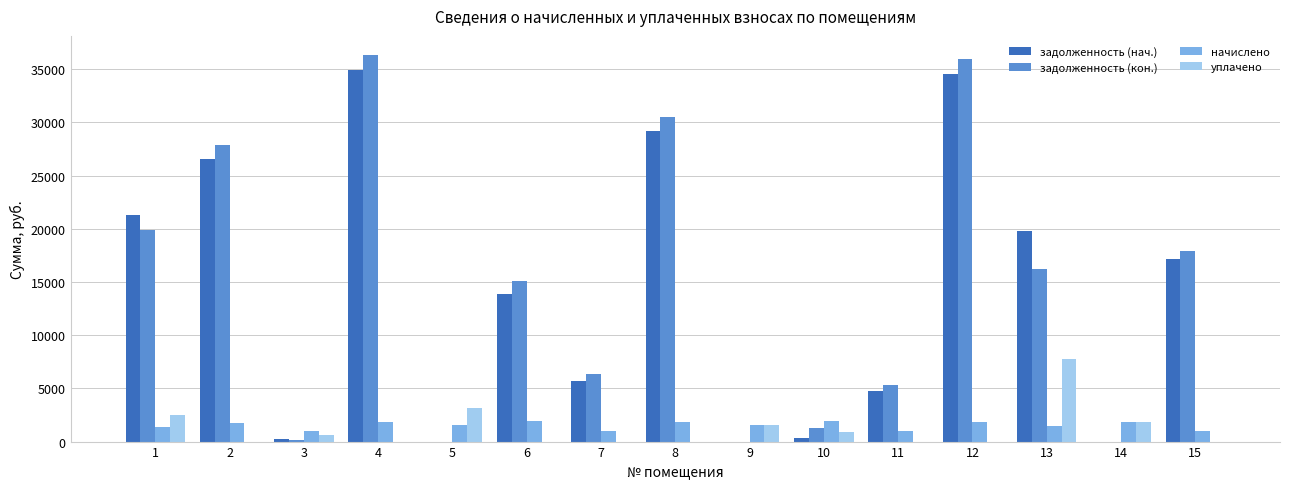

What is the greatest value displayed?

36325.4